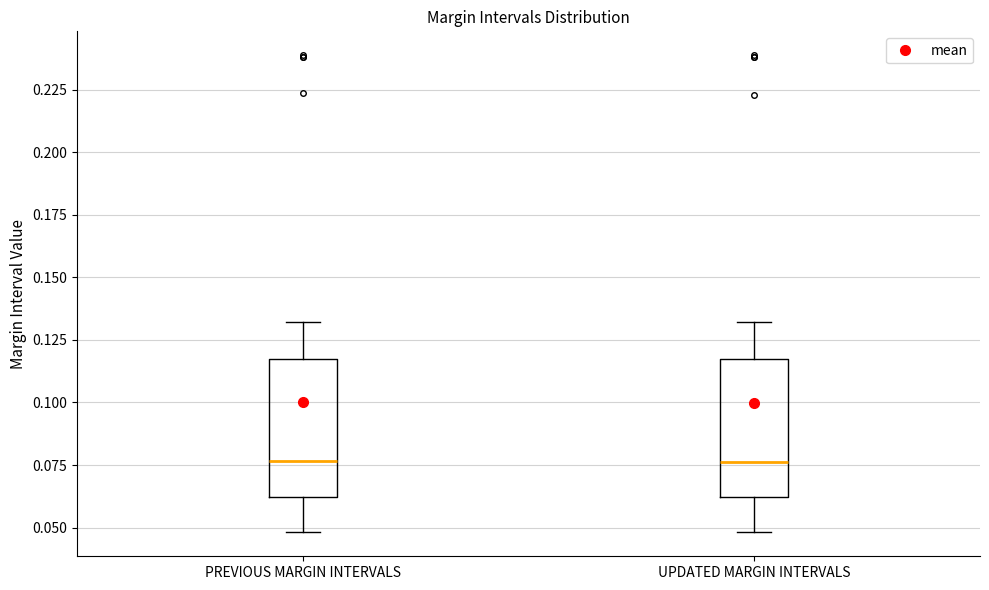

Where is the upper edge of the box for UPDATED MARGIN INTERVALS on the y-axis? The values are not printed on the chart, so give them approximately, as read against the axis.

0.120